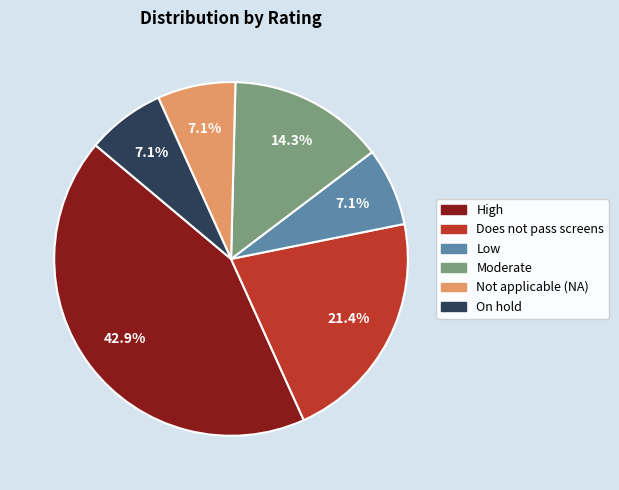

To the nearest percent, what is the combined percentage of High and On hold?

50%